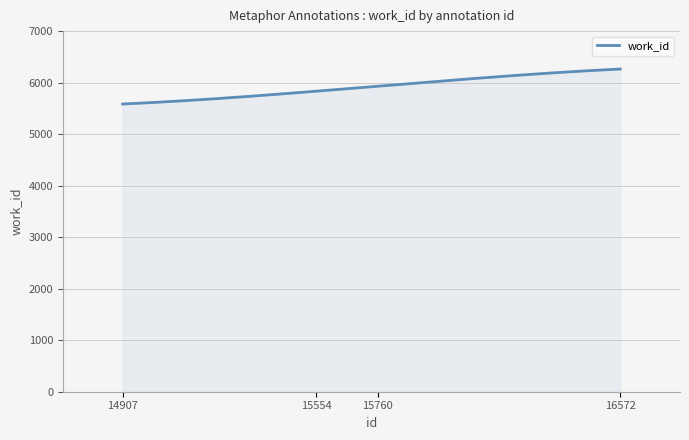

What is the smallest value displayed?

5585.0